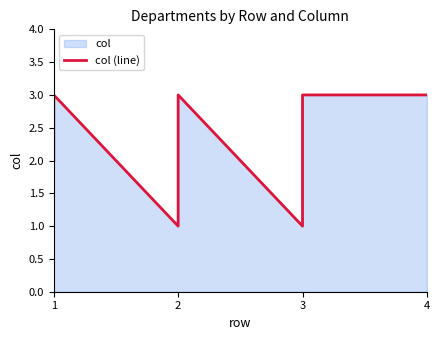

Which label corresponds to the largest value in the chart?

2